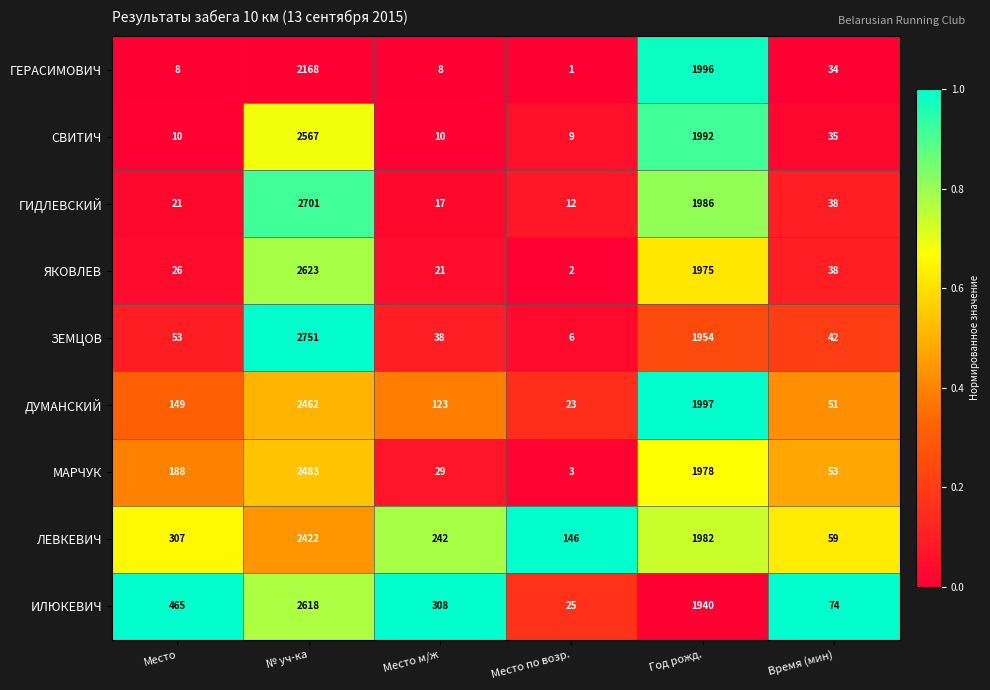

What is the total value across all series at Место?

1227